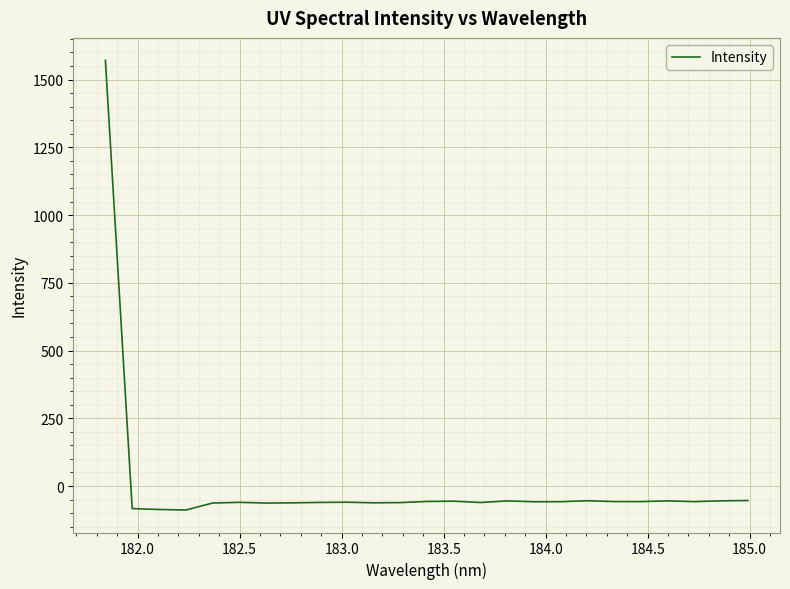

What is the maximum value shown in the chart?

1570.9